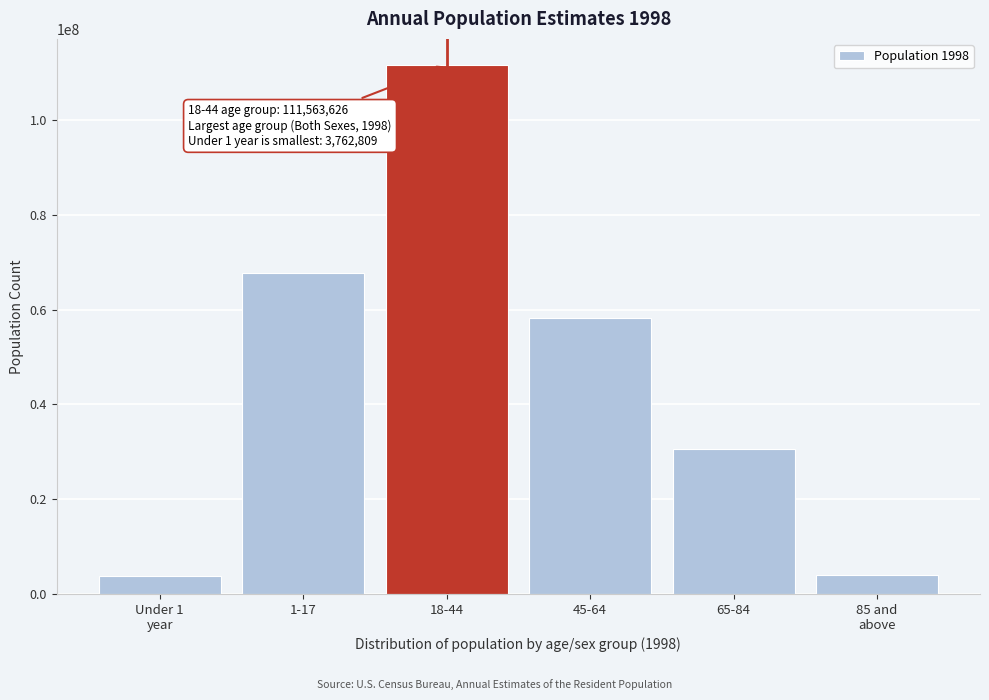

What is the change in value from 45-64 to 65-84?

-27656188